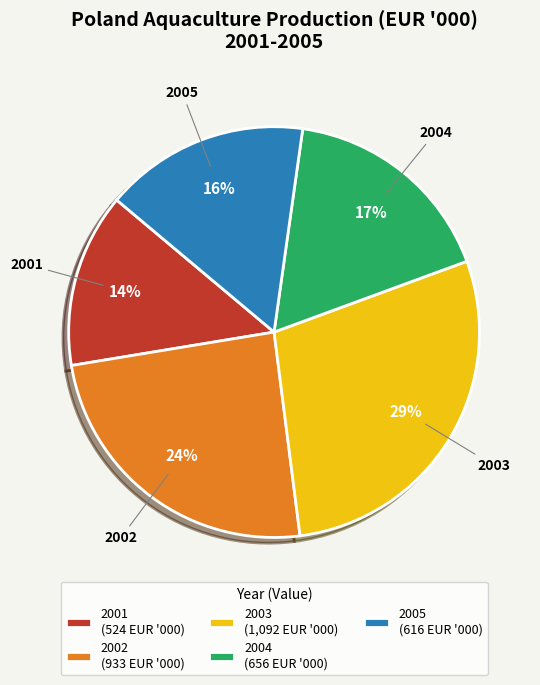

How many segments does this pie chart have?

5